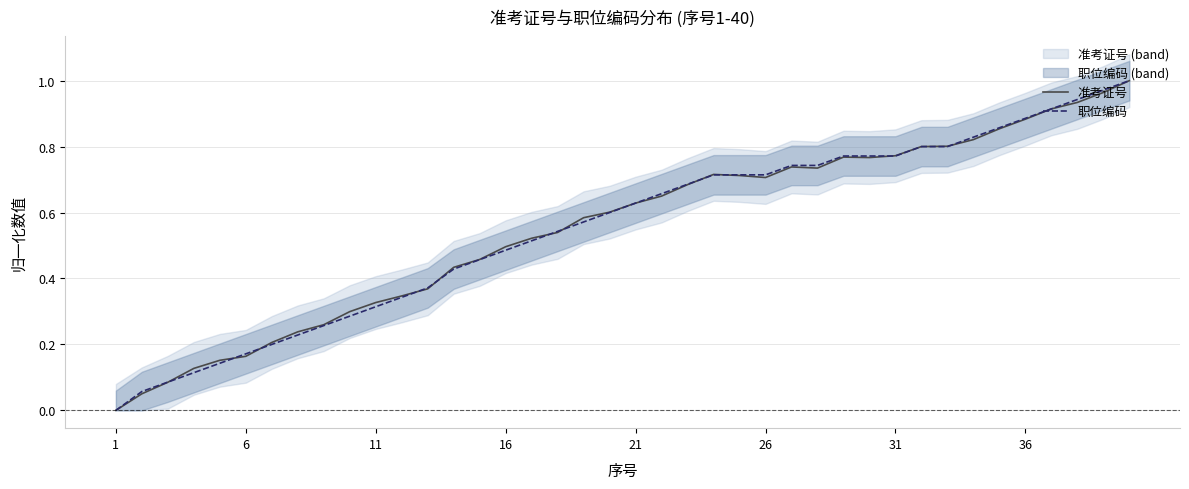

Which series changed the most between 26 and 38?

准考证号